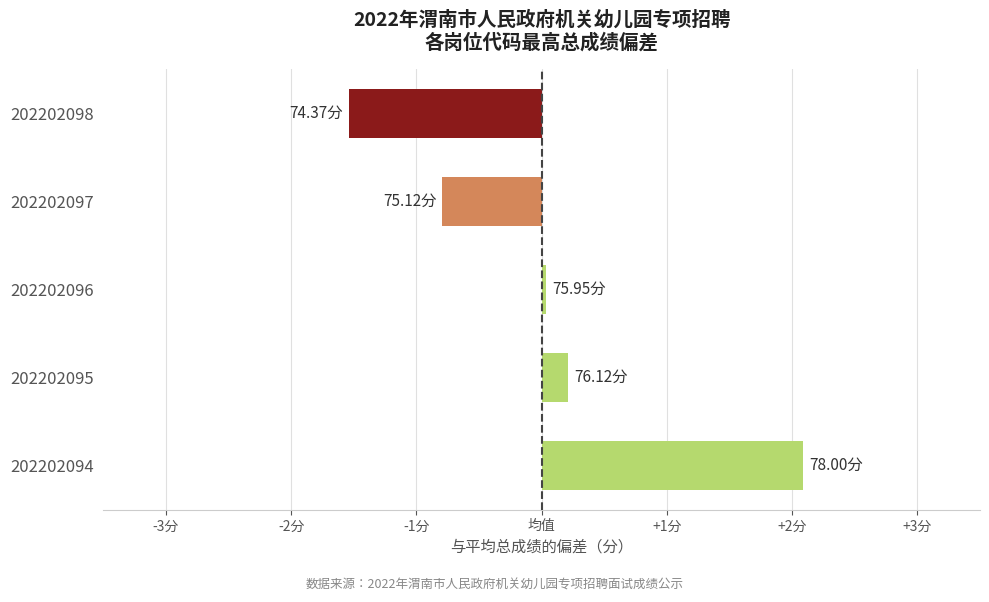

Are the bars horizontal?

Yes